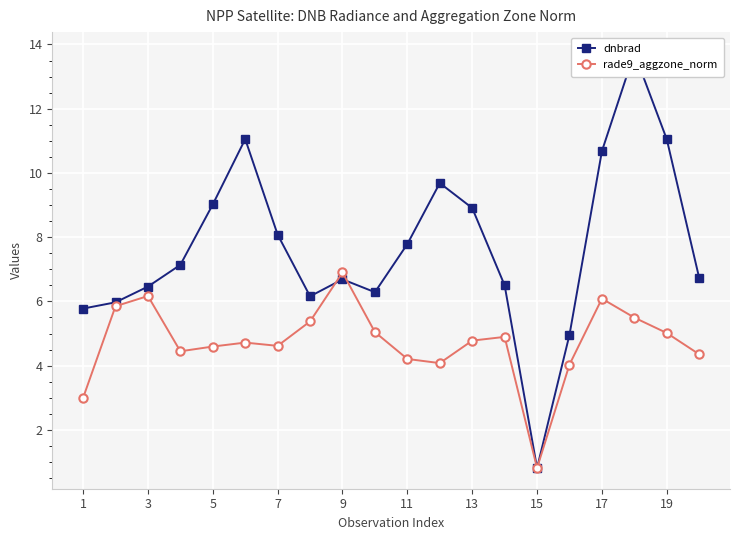

The rade9_aggzone_norm series shows 3.0 at 1. True or false?

True